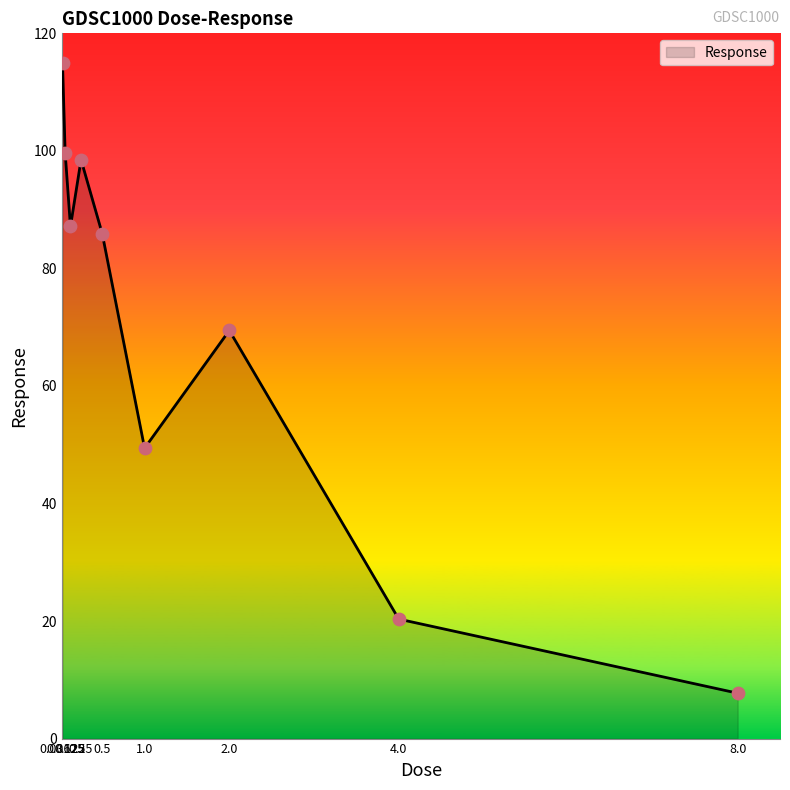

Between 0.25 and 0.5, which is larger?

0.25